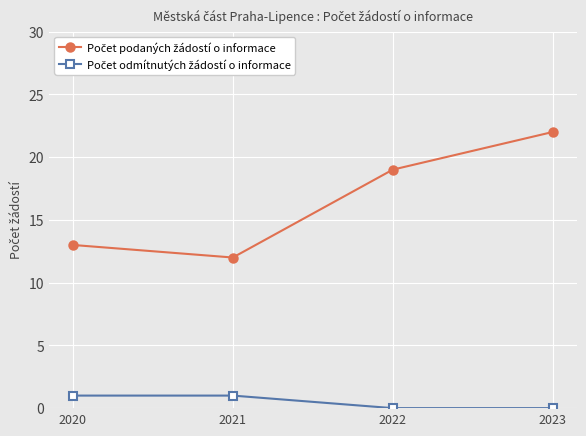

At how many categories does at least one series exceed 8?

4